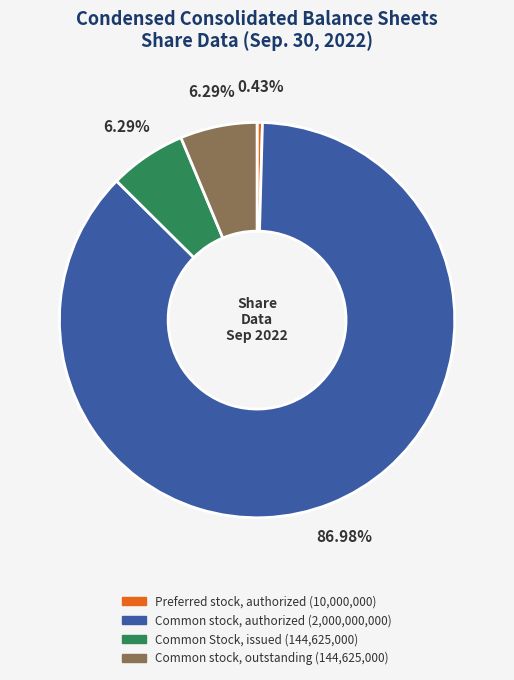

Count the number of slices in the pie.

4